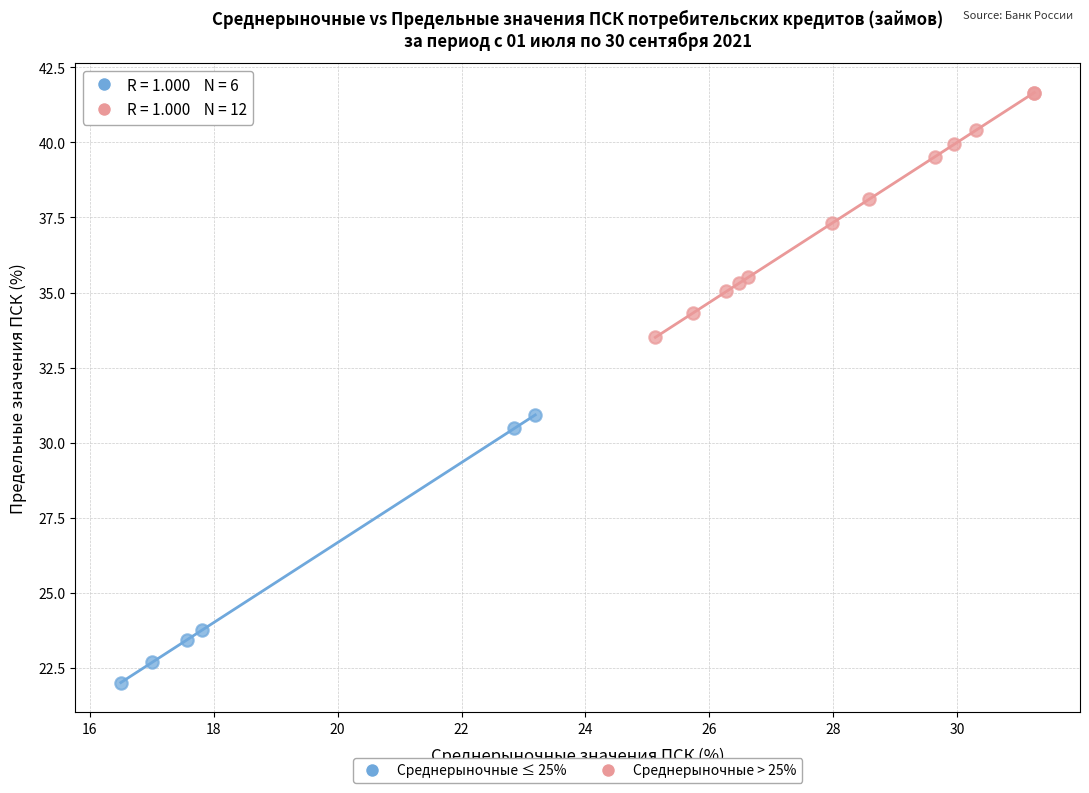

What are all the series names shown in the legend?

Среднерыночные ≤ 25%, Среднерыночные > 25%